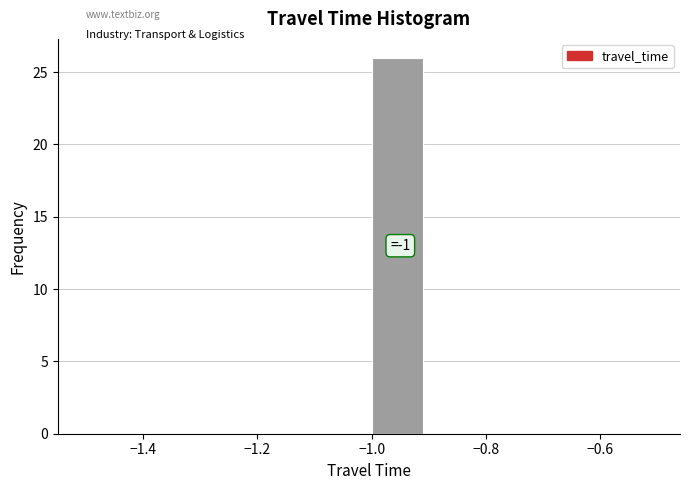

Over which range of the x-axis is the bar tallest?

-1.0 to -0.9